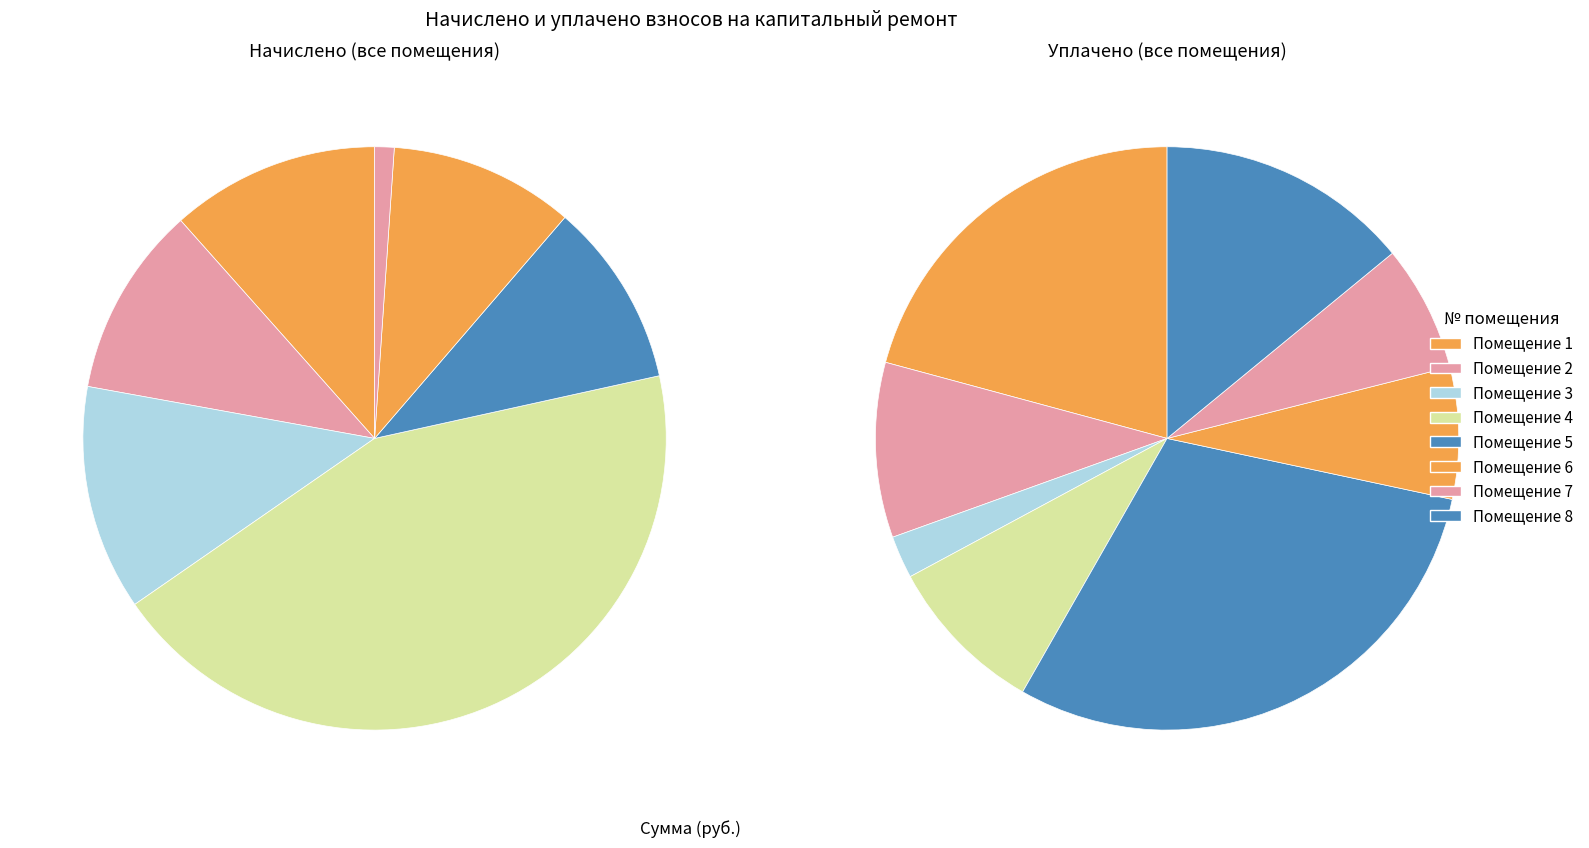

How many slices are in this pie chart?

8